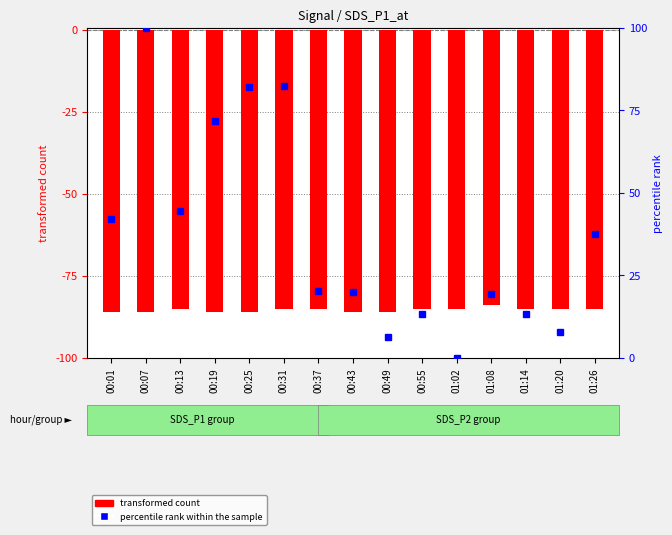

Reading left to right, list all the values displayed in this chart.

transformed count: -86.0	-86.0	-85.0	-86.0	-86.0	-85.0	-85.0	-86.0	-86.0	-85.0	-85.0	-84.0	-85.0	-85.0	-85.0
percentile rank within the sample: 42.0	100.0	44.4	71.9	82.0	82.4	20.4	20.0	6.5	13.3	0.0	19.4	13.3	8.0	37.4